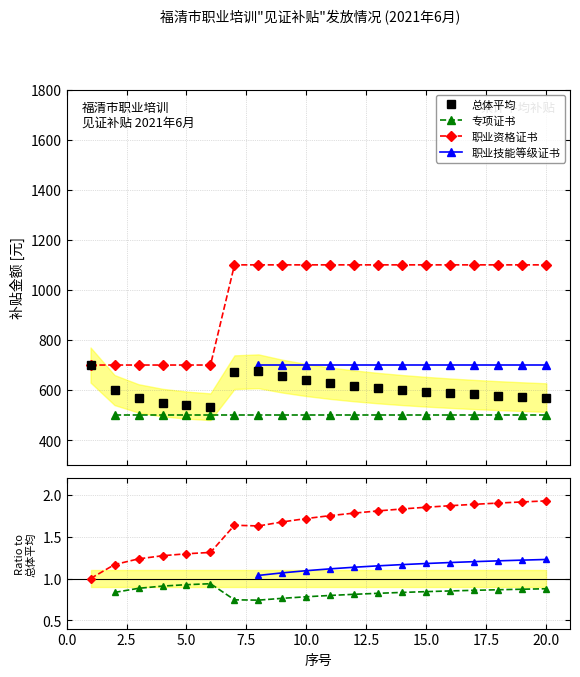

What is the value of the 专项证书 point at the 18th from the left?

0.9